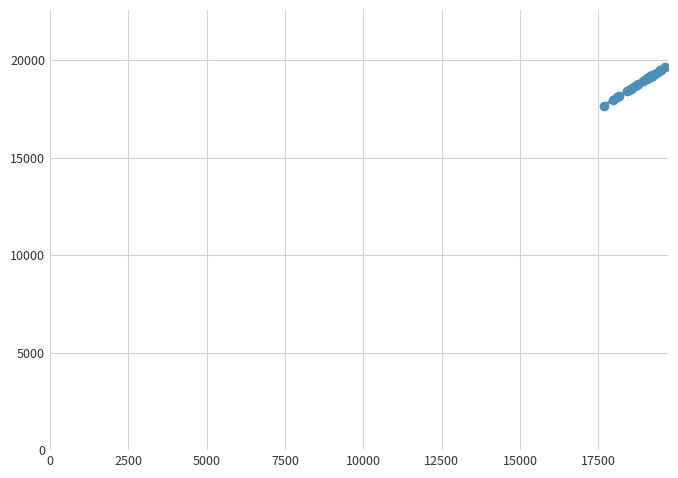

What is the value of the 18th point from the left?

19167.3